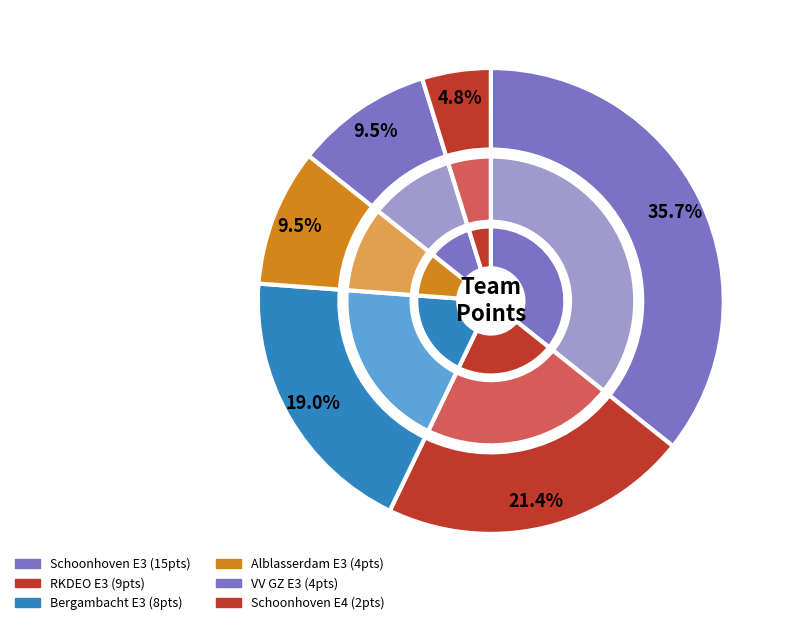

Which slice is the smallest?

Schoonhoven E4